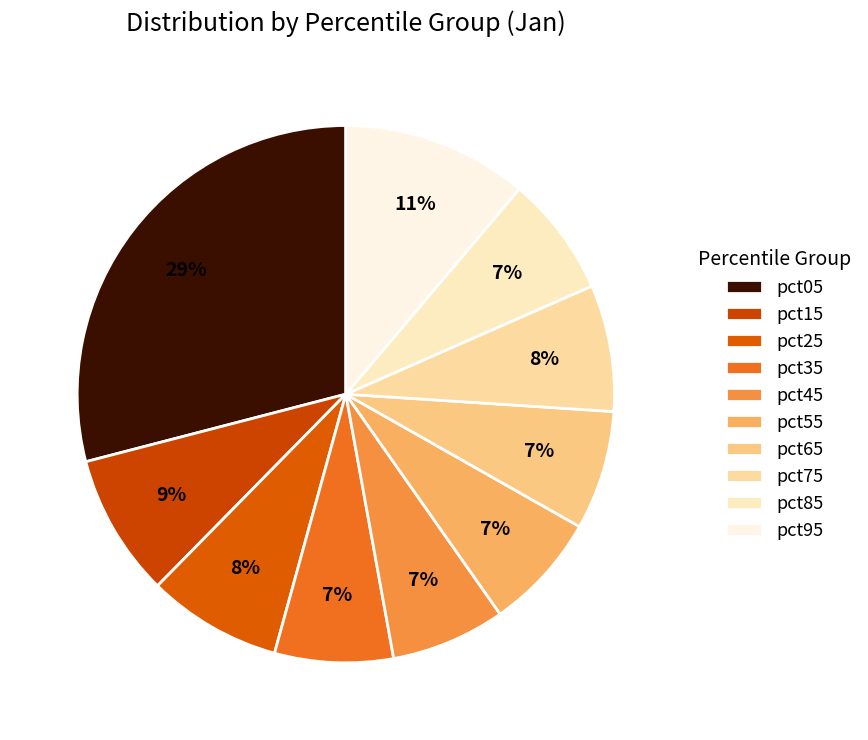

Is there any slice that represents more than half of the pie?

No